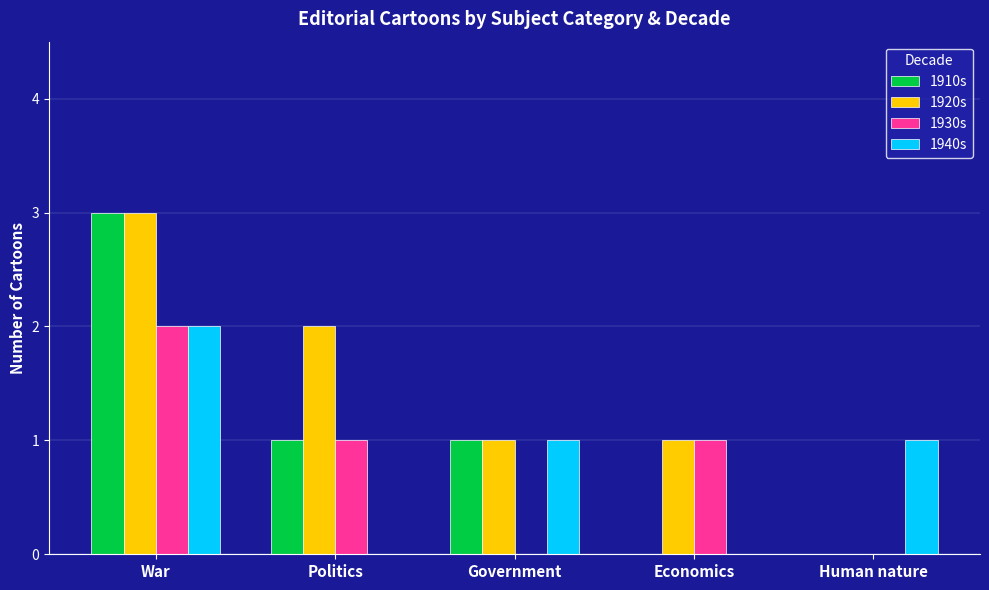

Does the chart contain stacked bars?

No